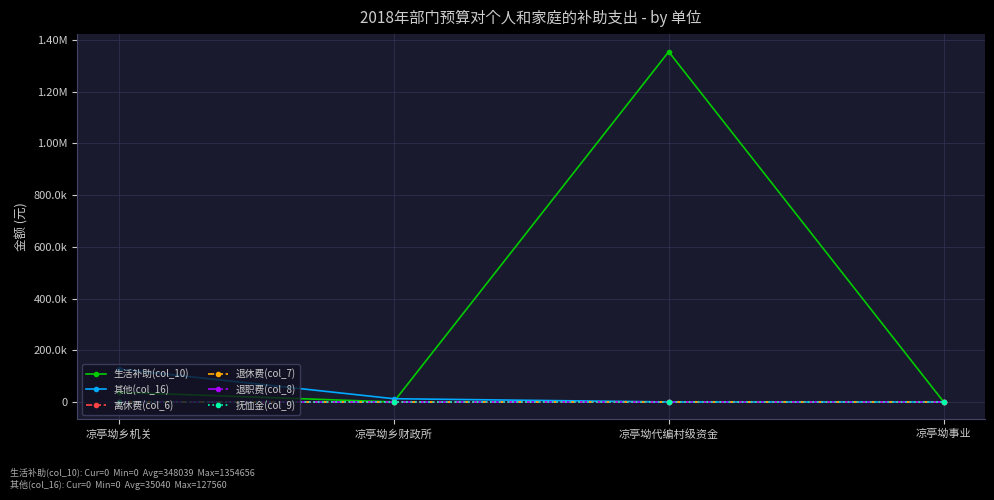

Between 凉亭坳乡机关 and 凉亭坳事业, which series saw the biggest shift?

其他(col_16)